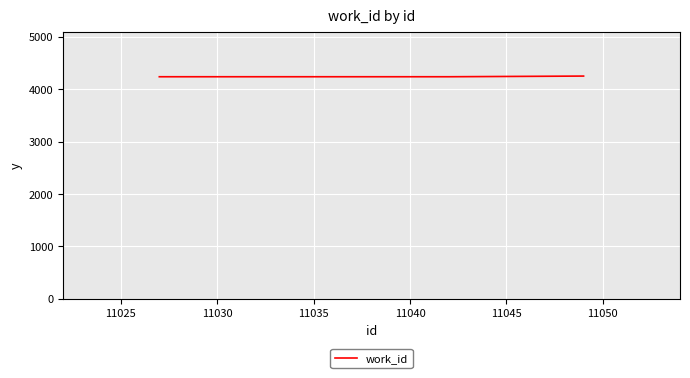

What is the average value?

4242